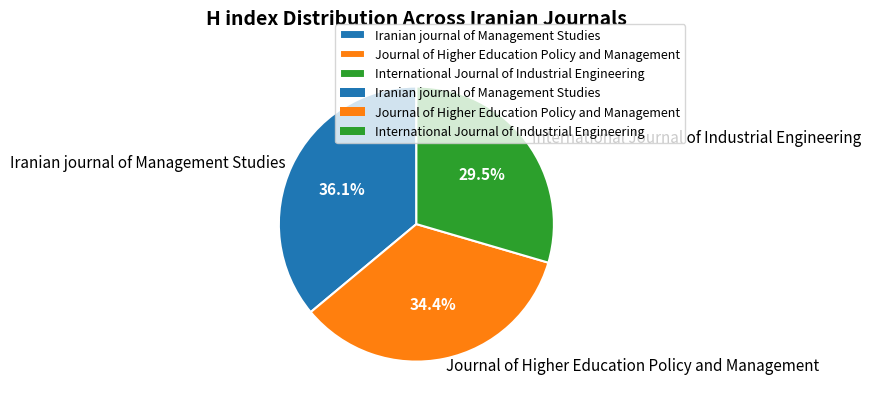

To the nearest percent, what is the difference between the largest and smallest slice percentages?

7%